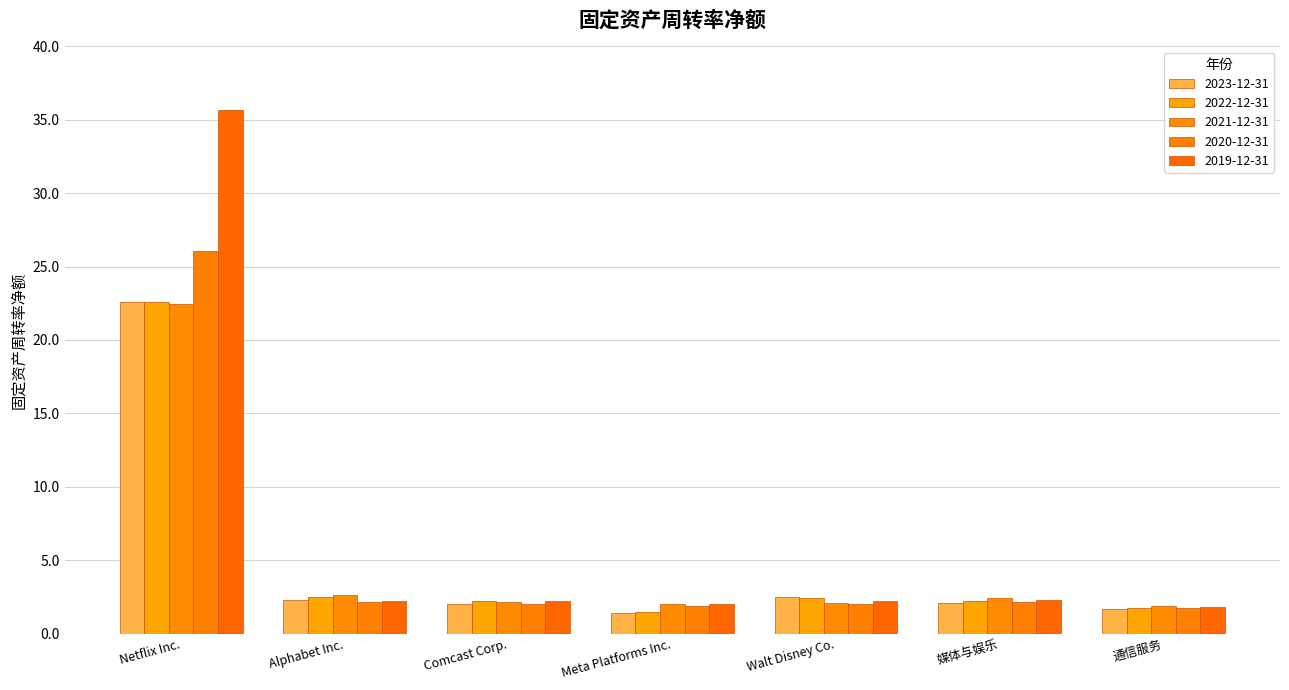

What is the sum of all 2022-12-31 values?

35.2